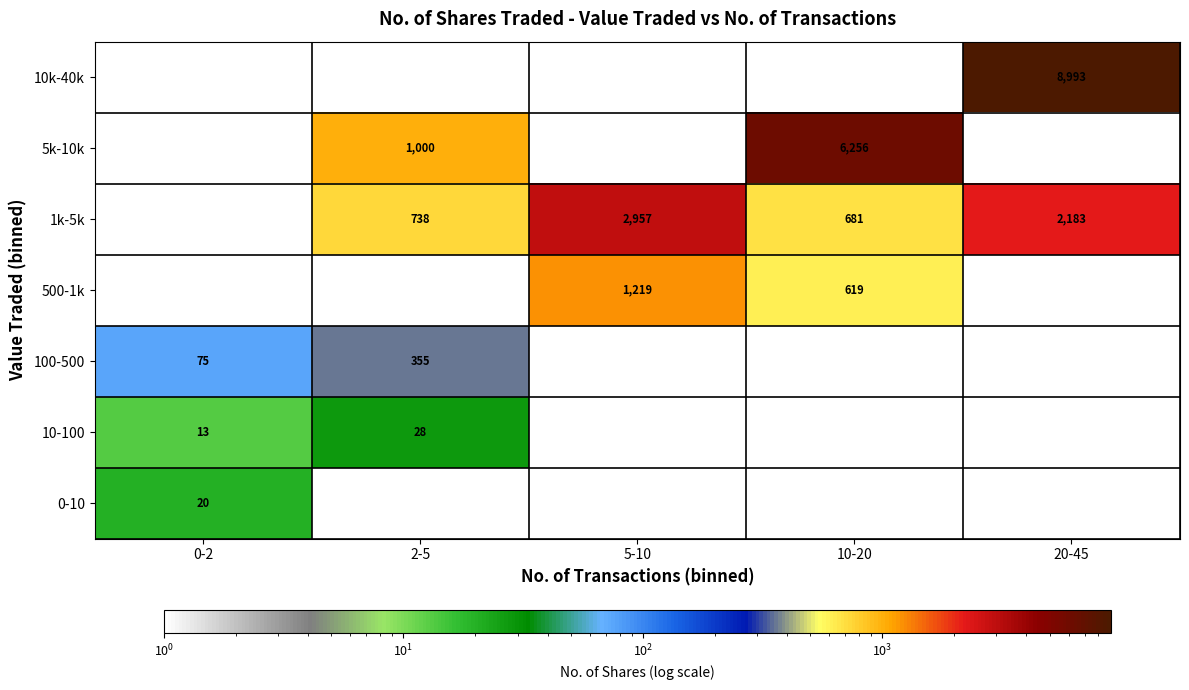

Is the value of 500-1k at 5-10 greater than the value of 1k-5k at 20-45?

No